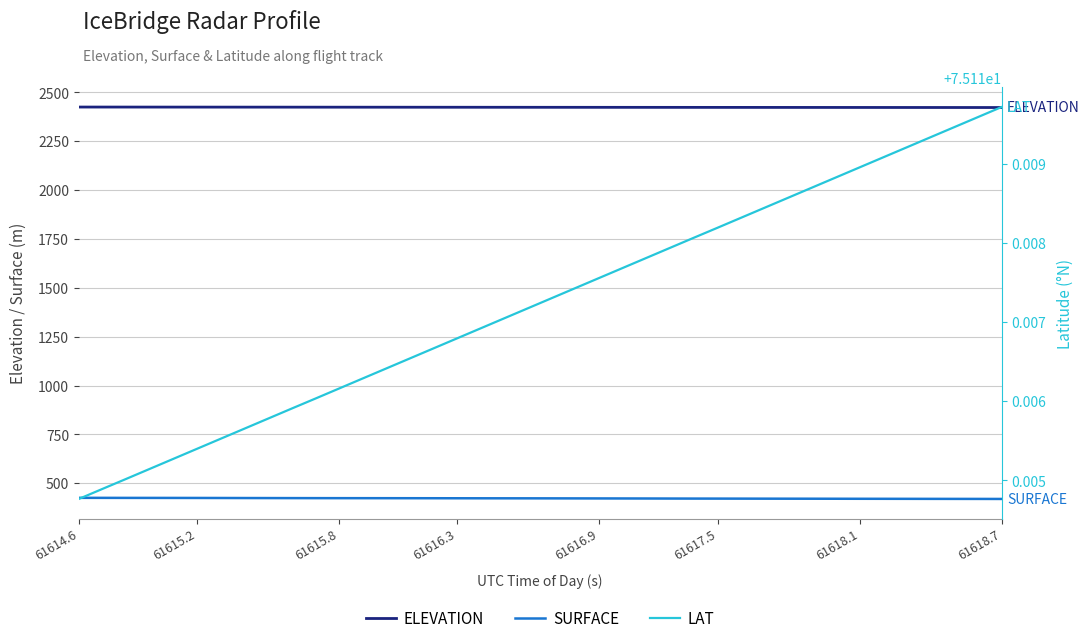

True or false: LAT and SURFACE cross at least once.

False